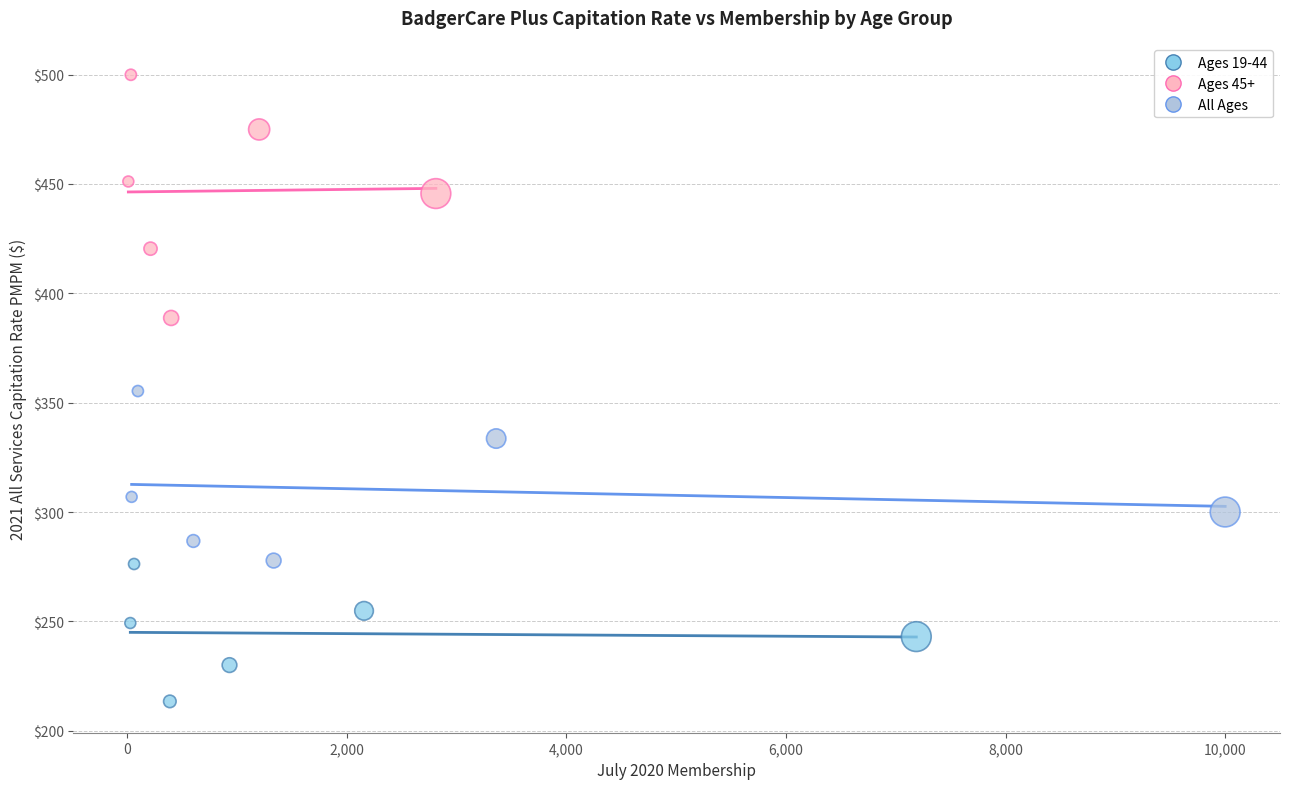

What are all the series names shown in the legend?

Ages 19-44, Ages 45+, All Ages